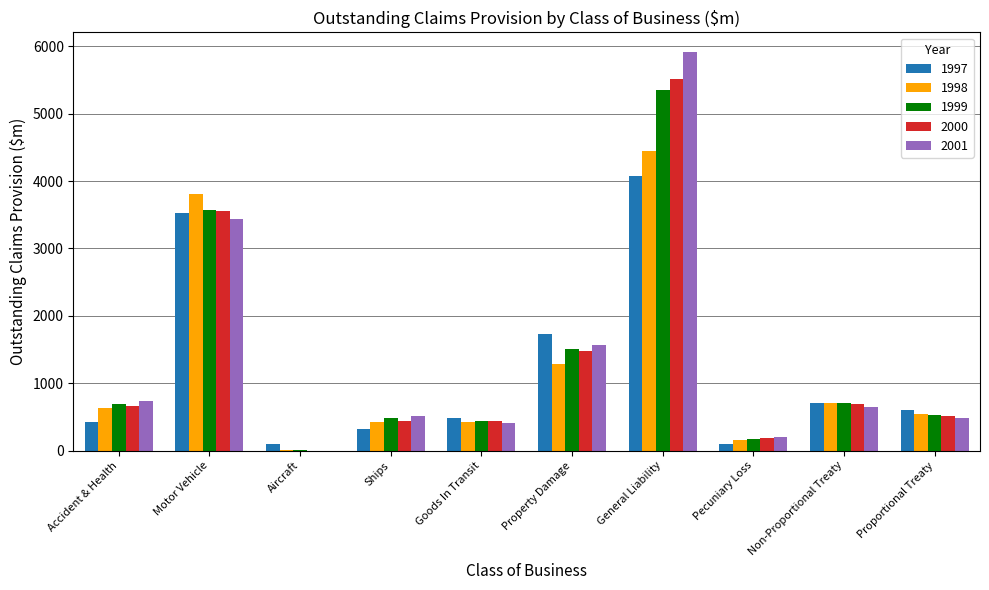

What is the sum of all 1998 values?

12437.2